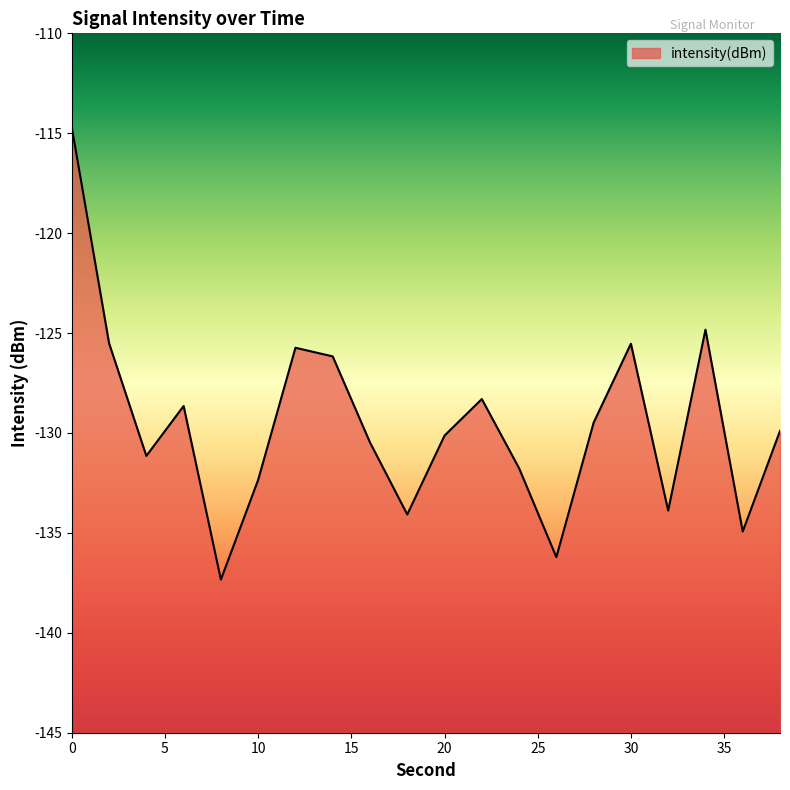

The chart shows a value of -206.1 at 30. True or false?

False